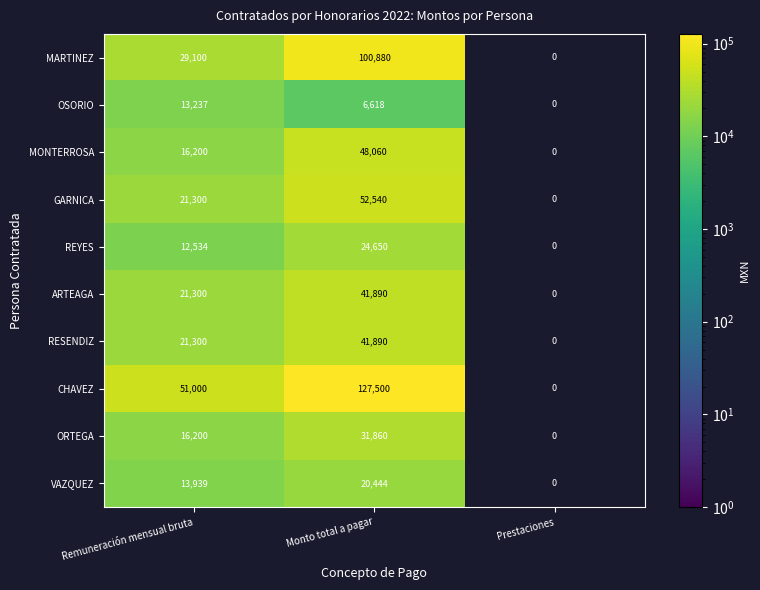

True or false: MARTINEZ has a value of 49122 at Remuneración mensual bruta.

False